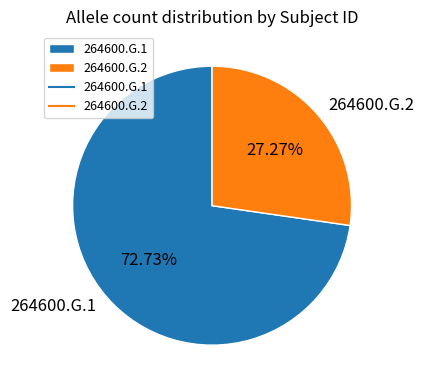

Count the number of slices in the pie.

2